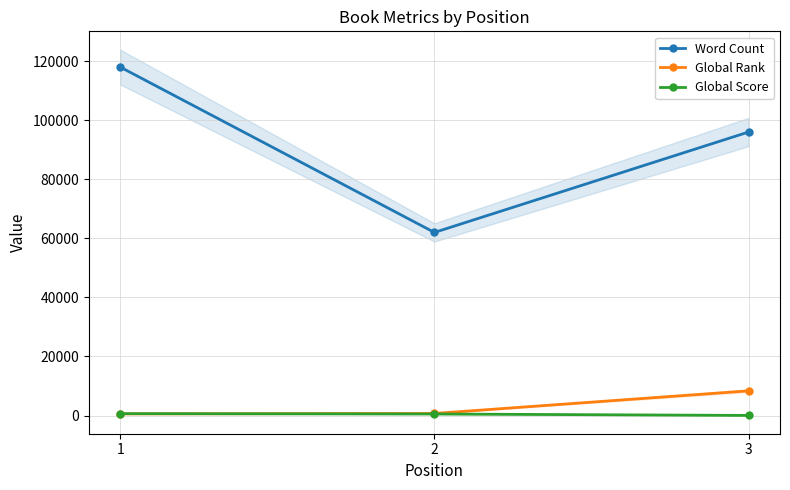

What is the difference between the maximum and minimum values in the Global Rank series?

7807